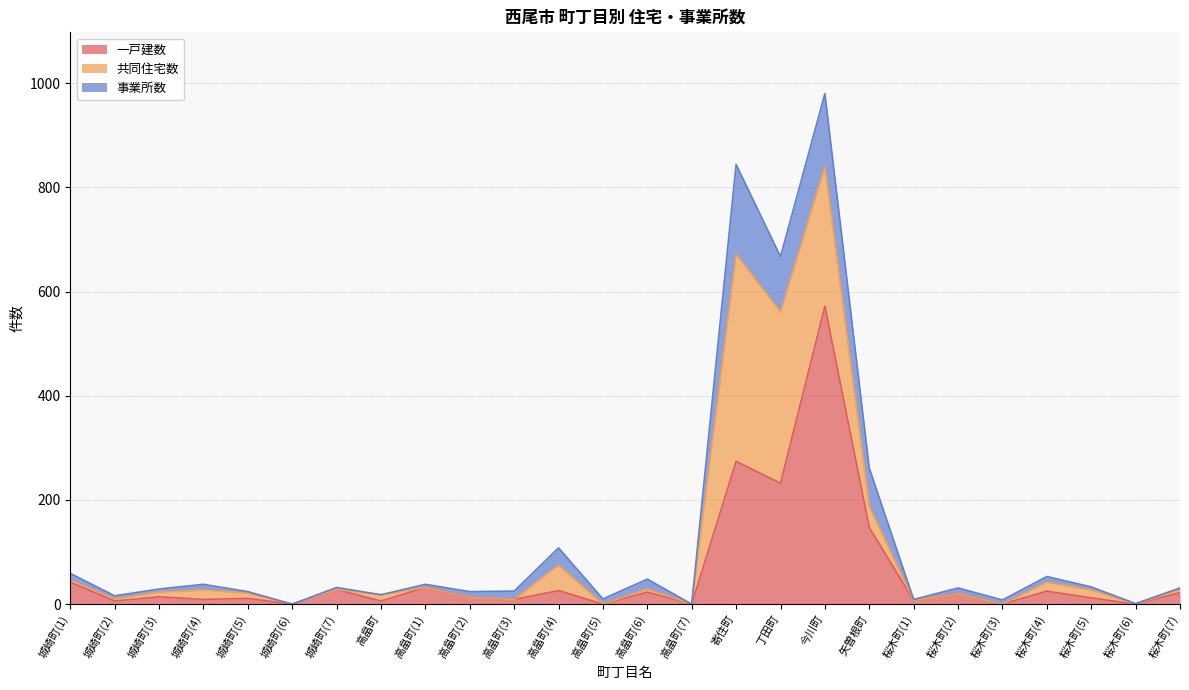

What is the label of the 18th point from the left?

今川町